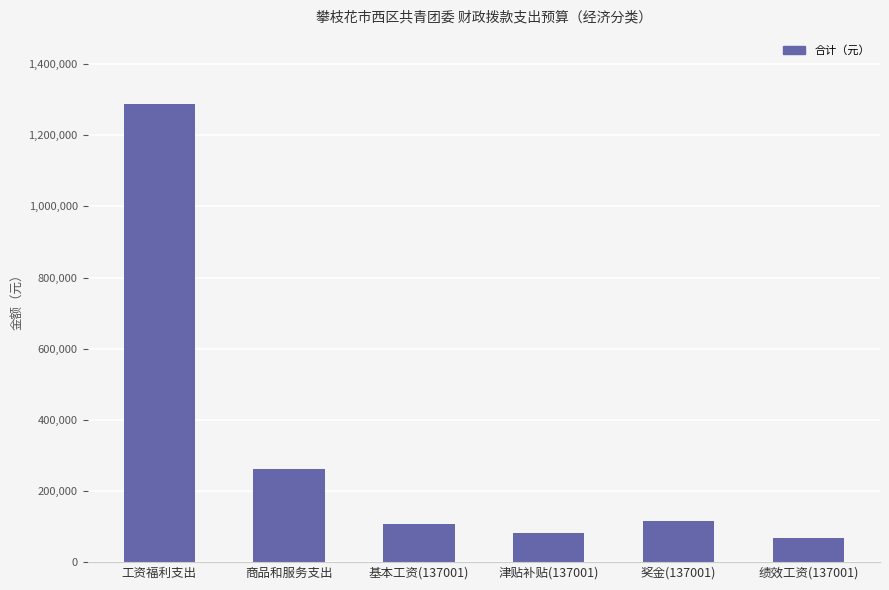

The chart shows a value of 81924.0 at 津贴补贴(137001). True or false?

True